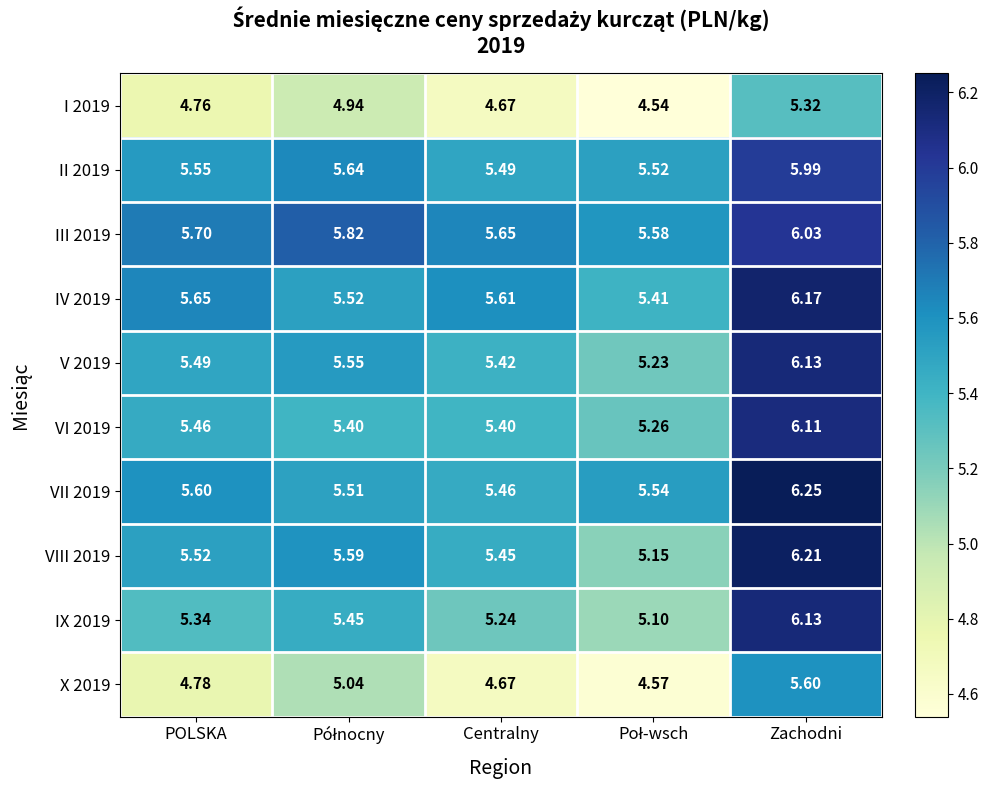

Which category has the highest value across all series?

Zachodni